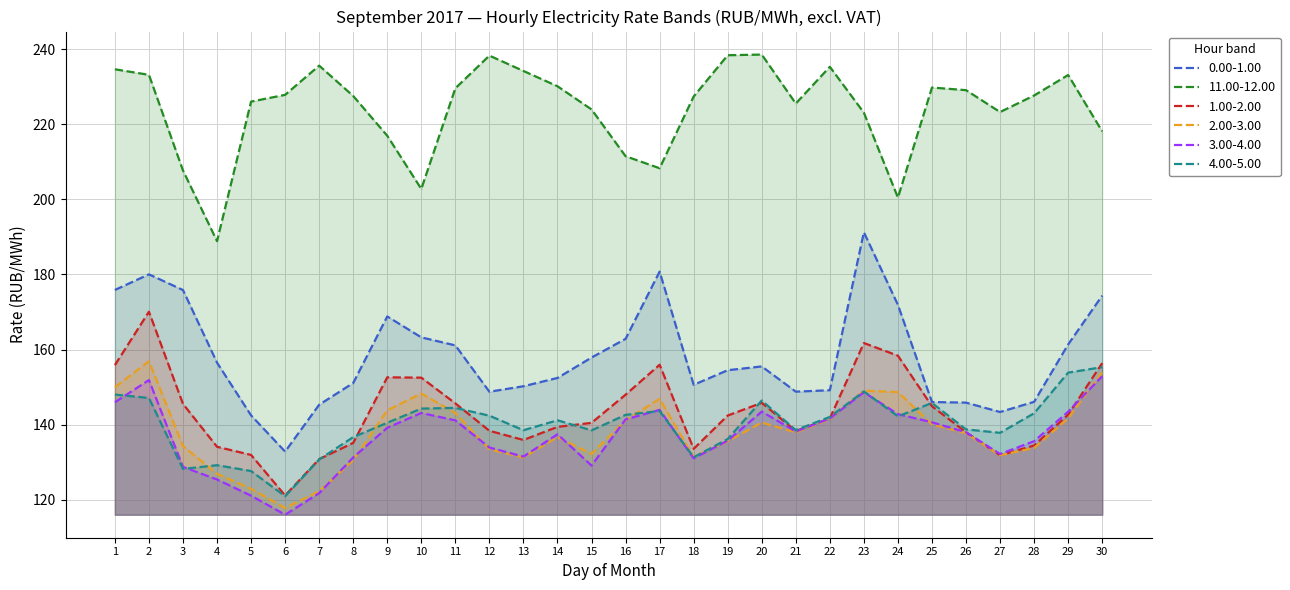

What is the minimum value shown in the chart?

116.0